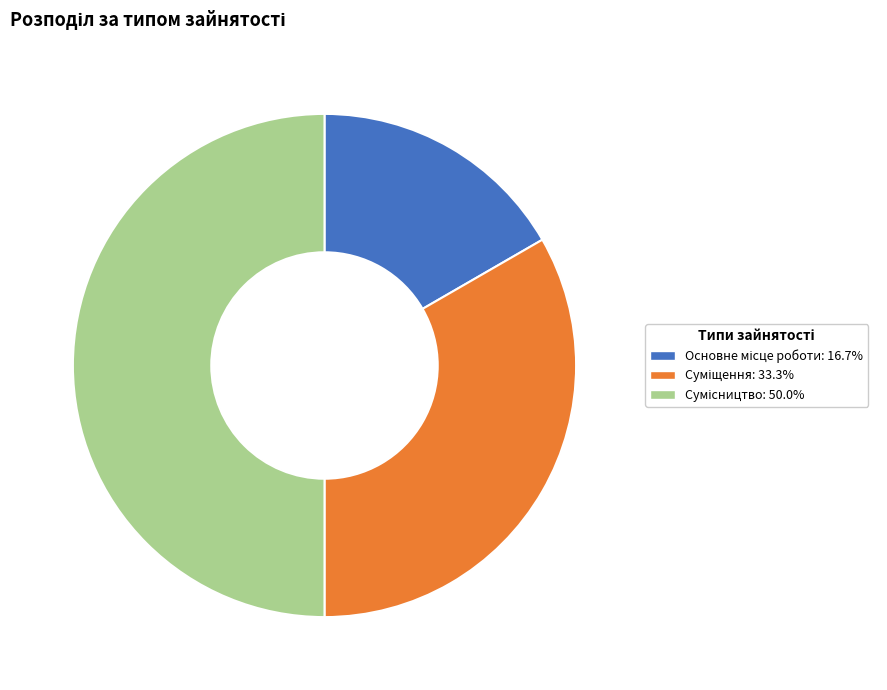

Between Сумісництво and Суміщення, which is larger?

Сумісництво